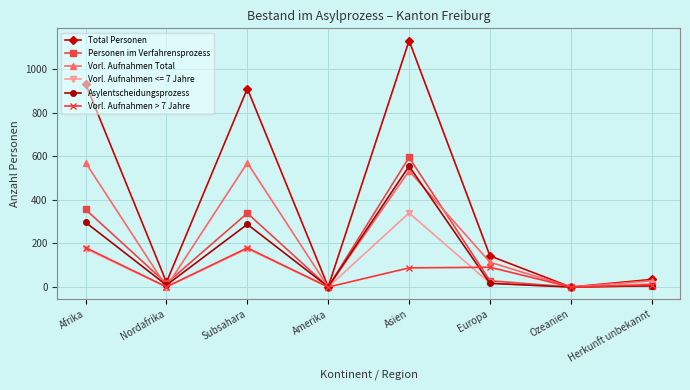

Rank the series at Asien from highest to lowest value.

Total Personen, Personen im Verfahrensprozess, Asylentscheidungsprozess, Vorl. Aufnahmen Total, Vorl. Aufnahmen <= 7 Jahre, Vorl. Aufnahmen > 7 Jahre